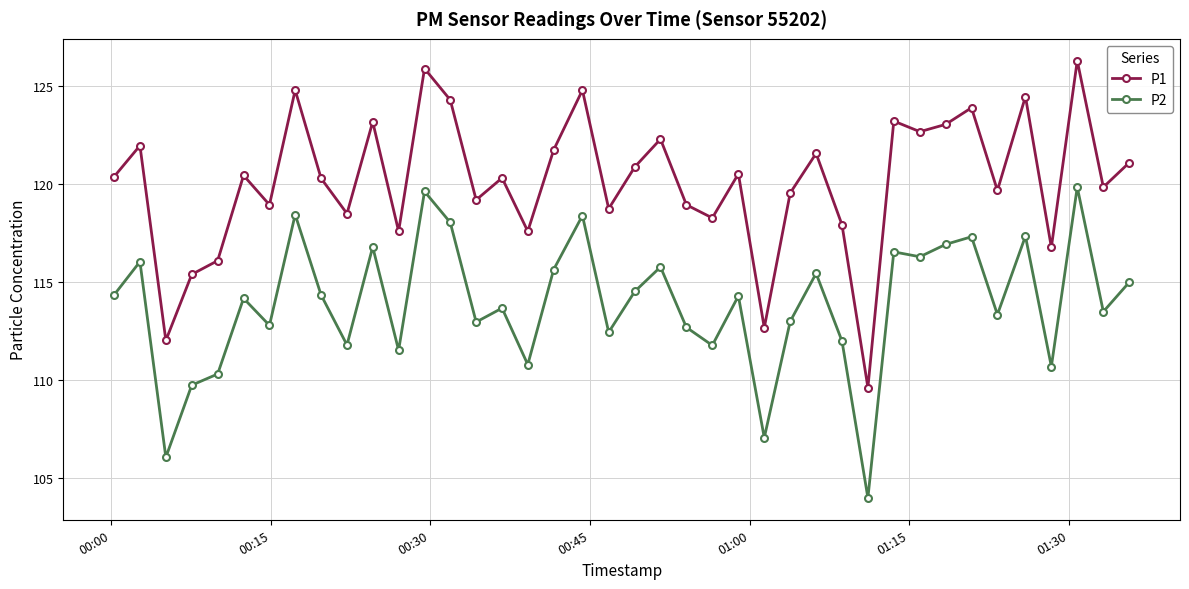

What is the value of the P1 point at the 4th from the left?

115.4